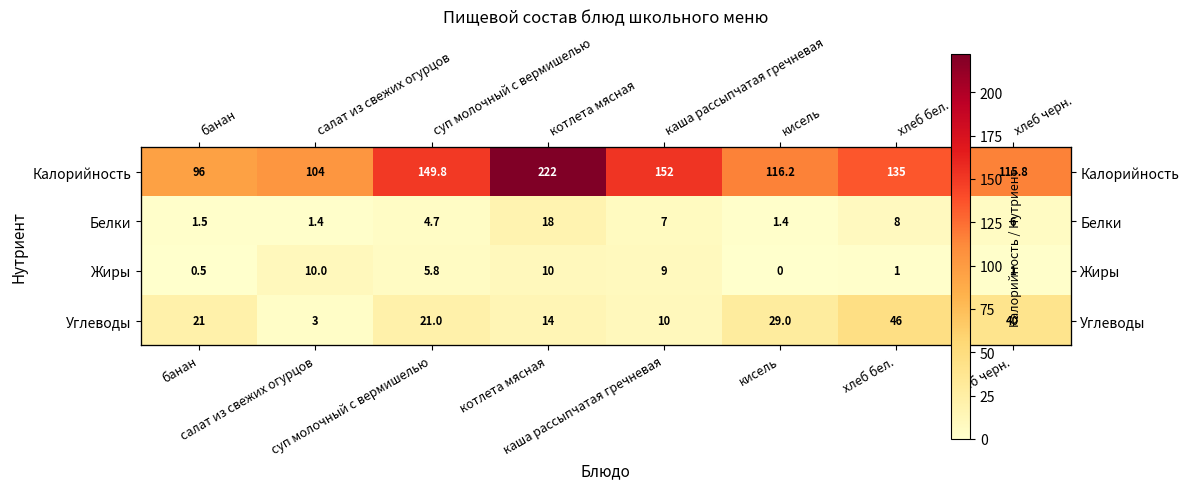

What is the average value of the Углеводы series?

23.0